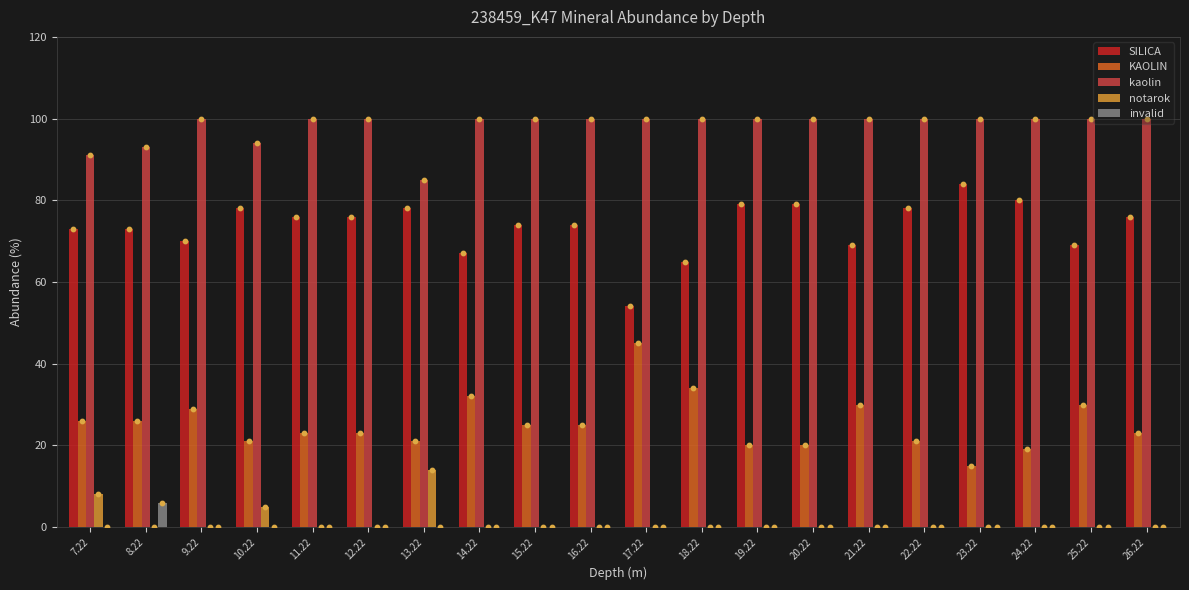

Is the value of kaolin at 26.22 greater than the value of SILICA at 21.22?

Yes